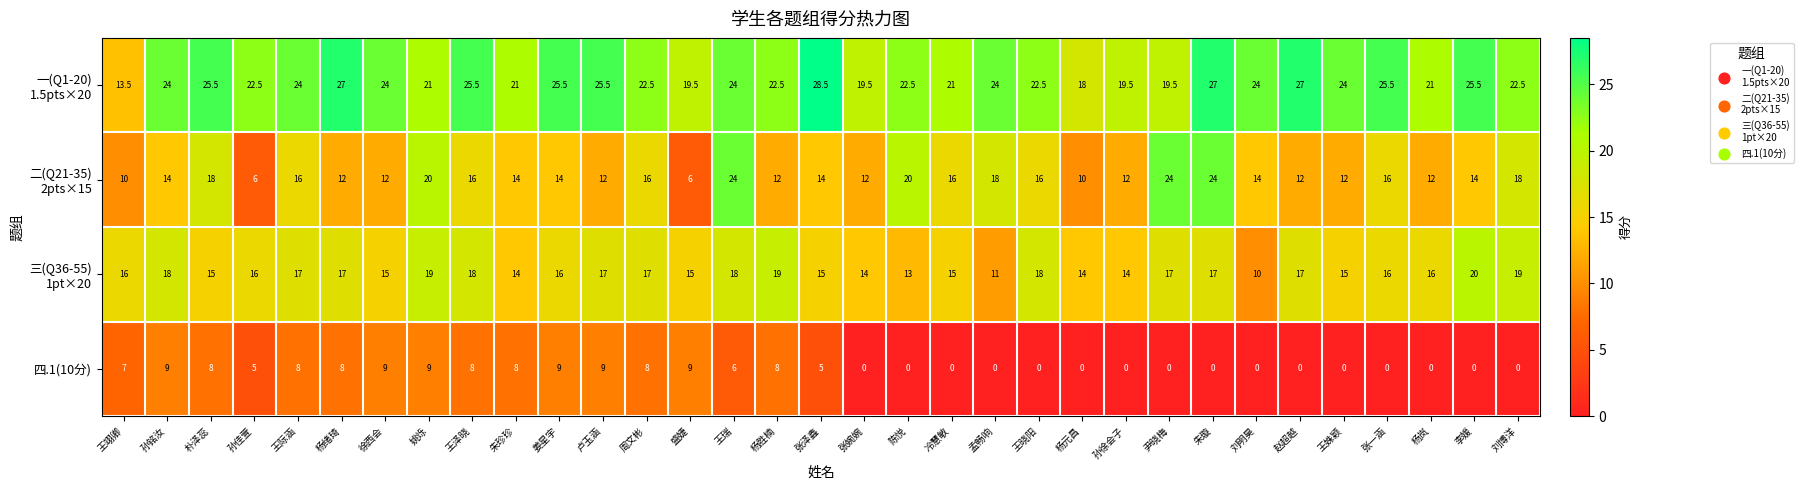

Which label corresponds to the largest value in the chart?

张泽鑫